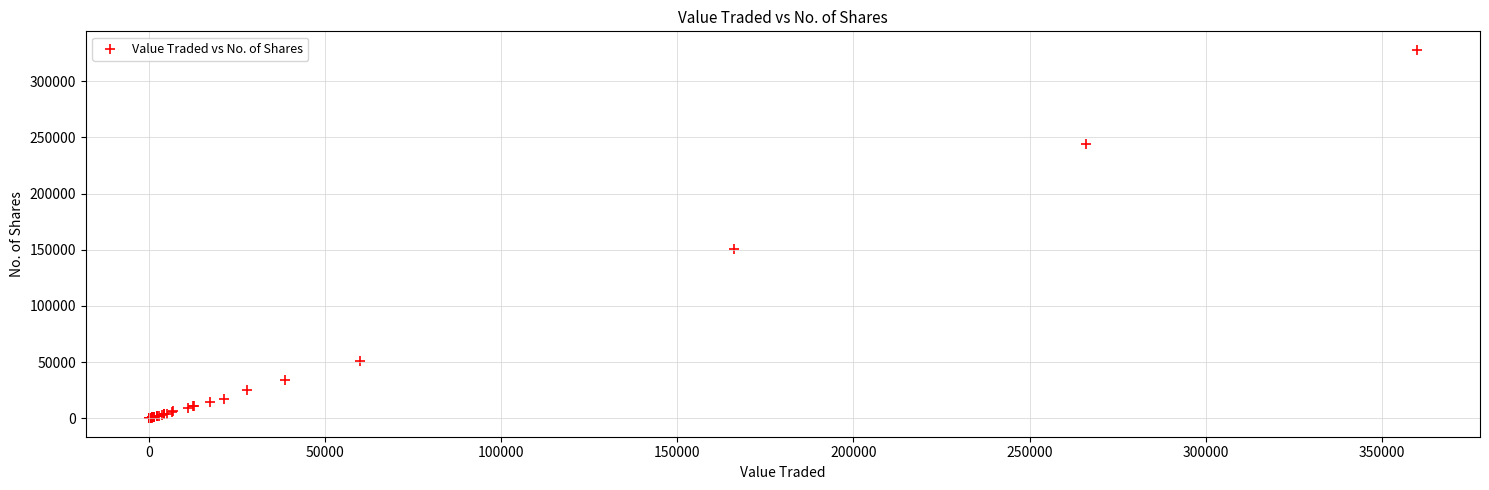

What Y value in the scatter plot is closest to 164006?

151031